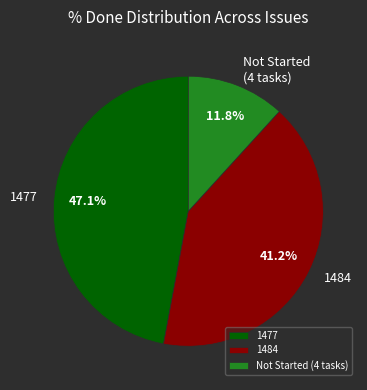

Is there a majority slice in this chart?

No